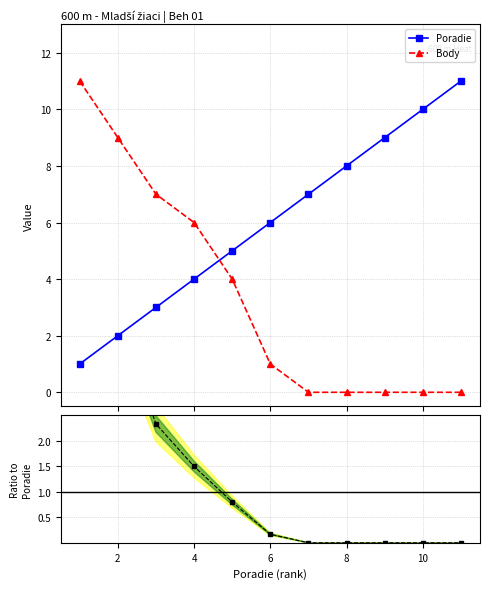

True or false: Poradie has more than 0 points higher than both neighbors.

False